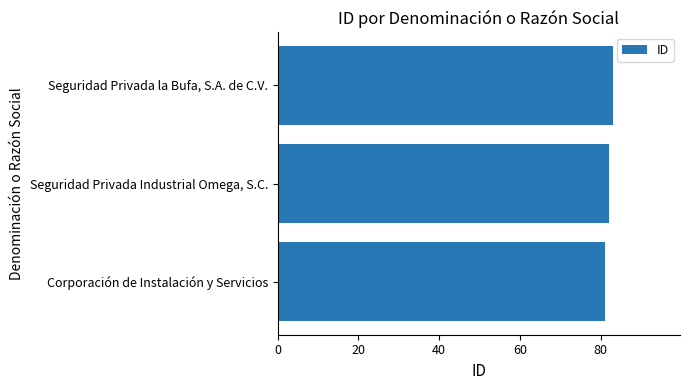

Count the number of categories in the chart.

3